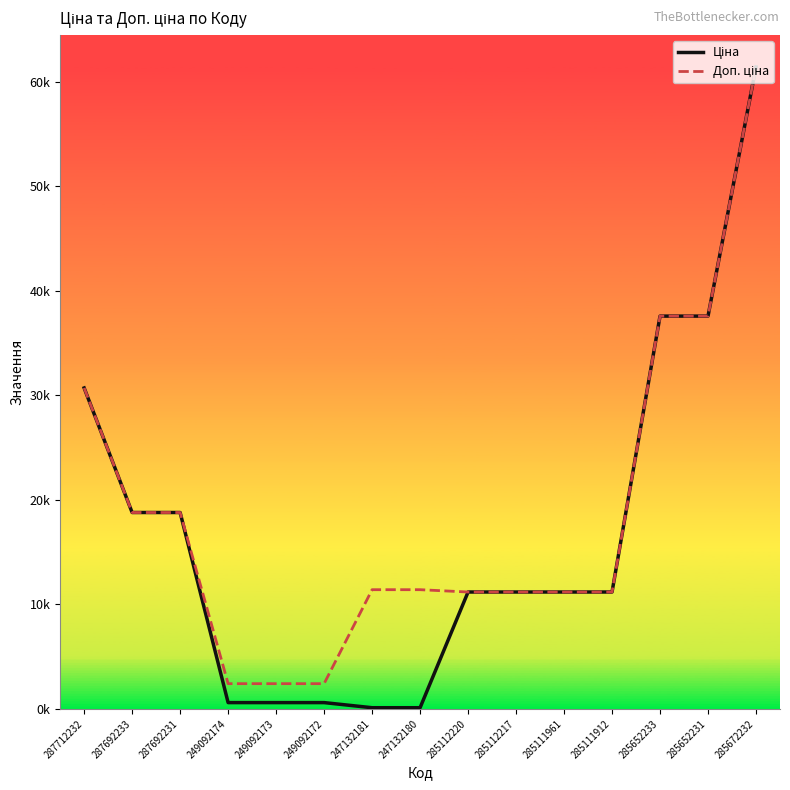

At which category is the sum across all series the highest?

285672232